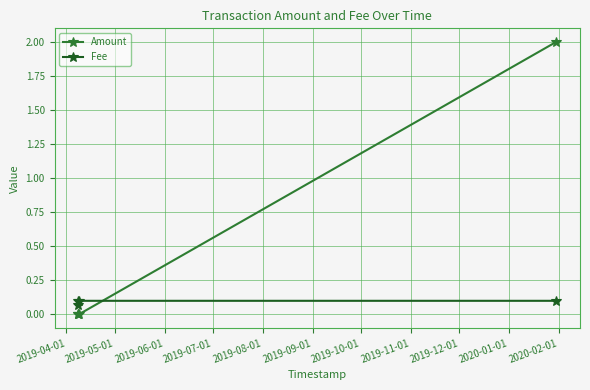

List the series in order of their peak value, lowest first.

Fee, Amount